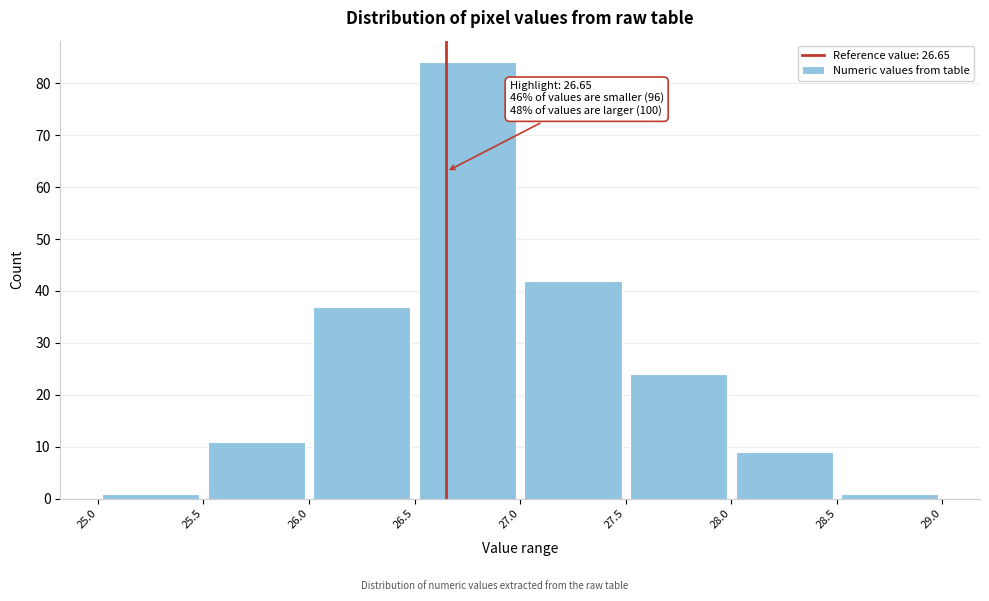

Which range on the x-axis has the tallest bar?

26.5 to 27.0